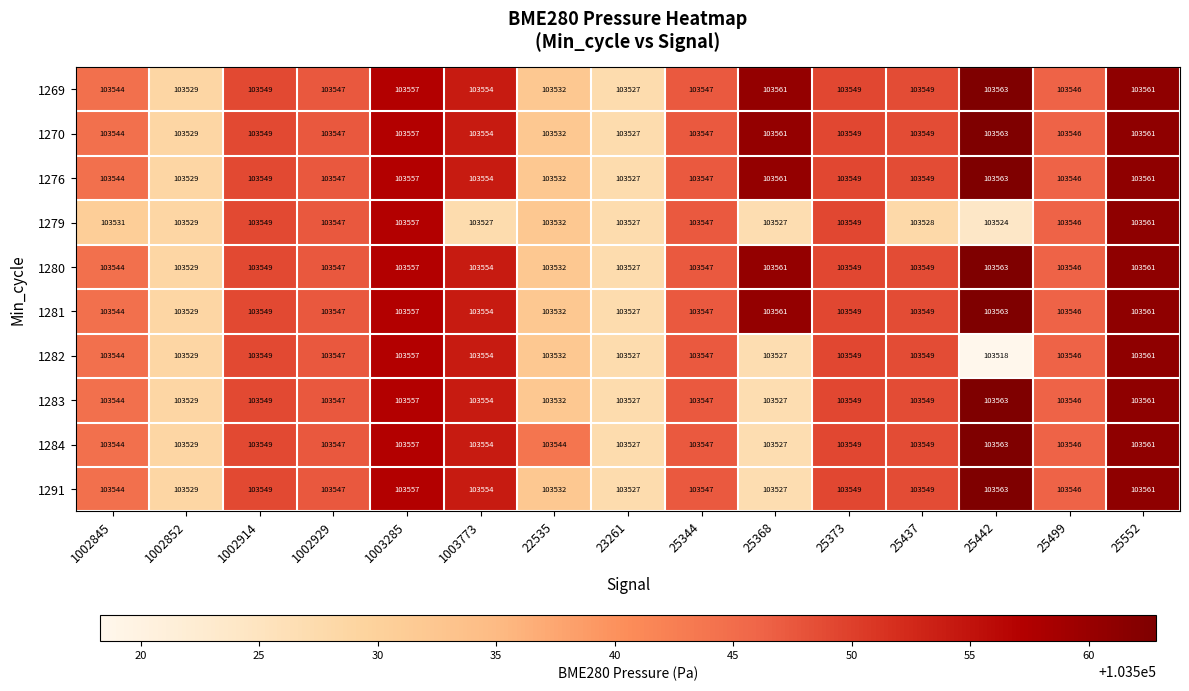

What is the difference between the second highest and second lowest values in the 1269 series?

32